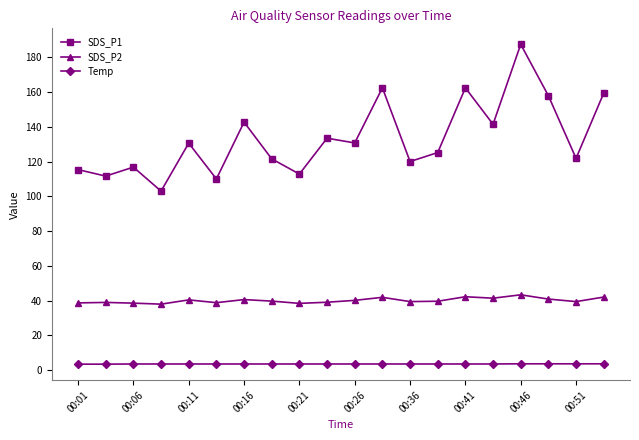

At how many categories does at least one series exceed 66?

20